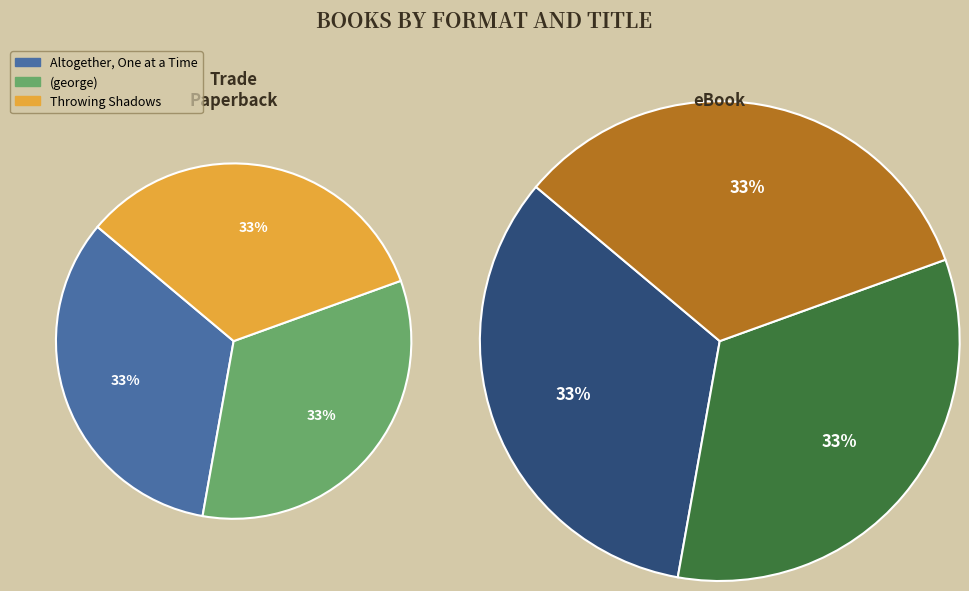

To the nearest percent, what is the average slice percentage?

33%